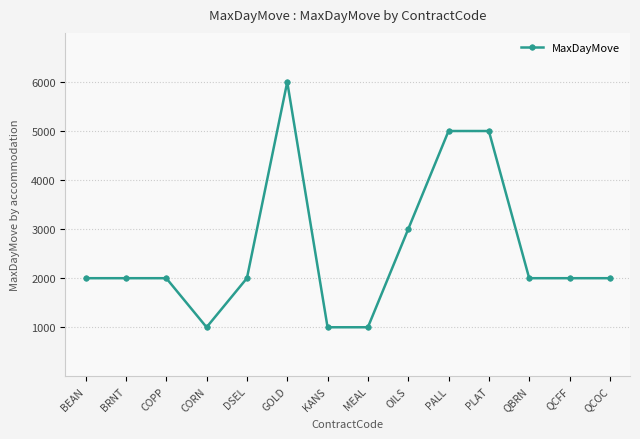

What is the label of the 9th point from the left?

OILS